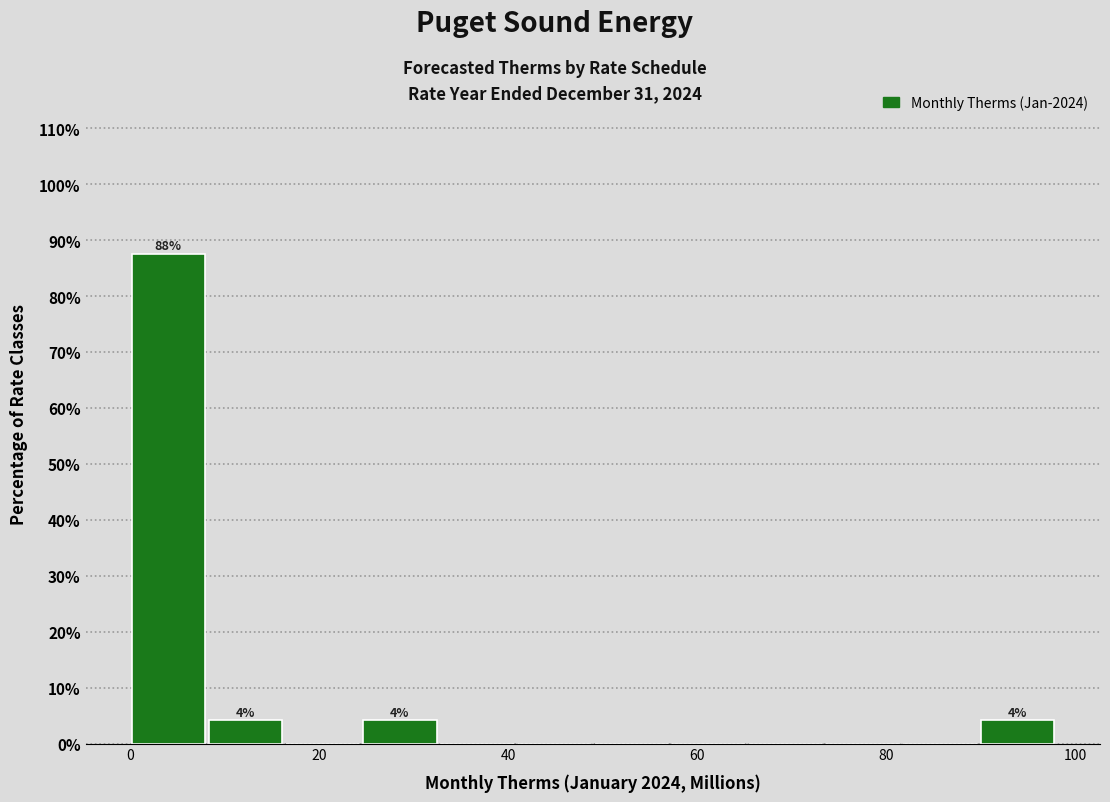

Which range on the x-axis has the tallest bar?

0 to 8